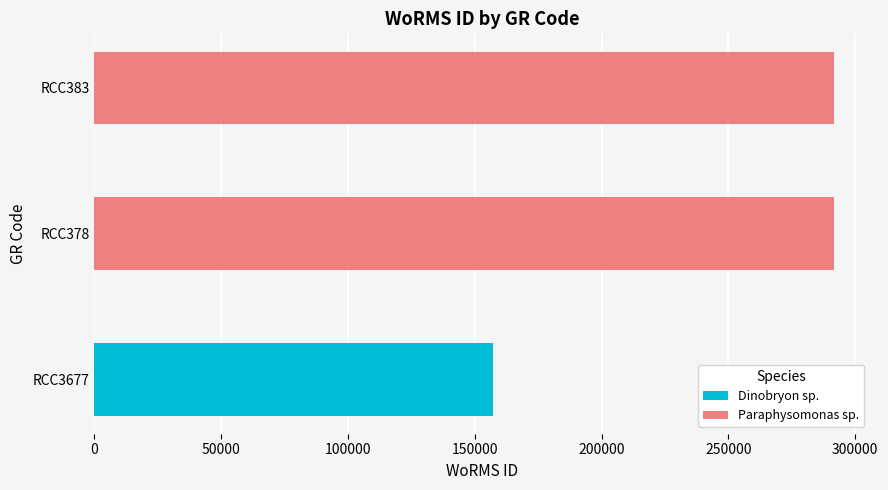

What is the label of the 3rd bar from the left?

RCC383